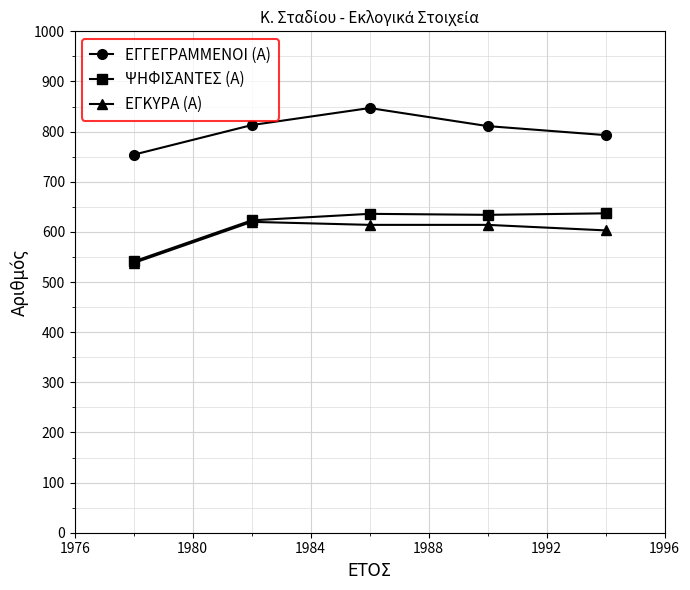

How many interior local peaks does the ΕΓΓΕΓΡΑΜΜΕΝΟΙ (Α) series have?

1